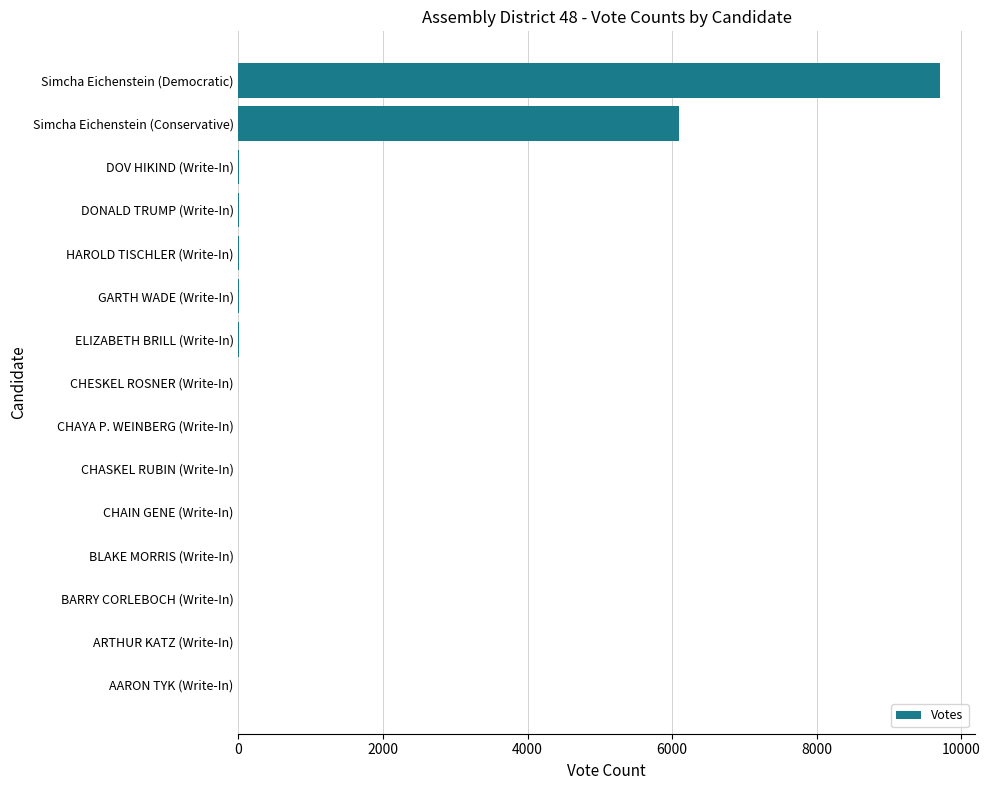

Does the chart contain stacked bars?

No